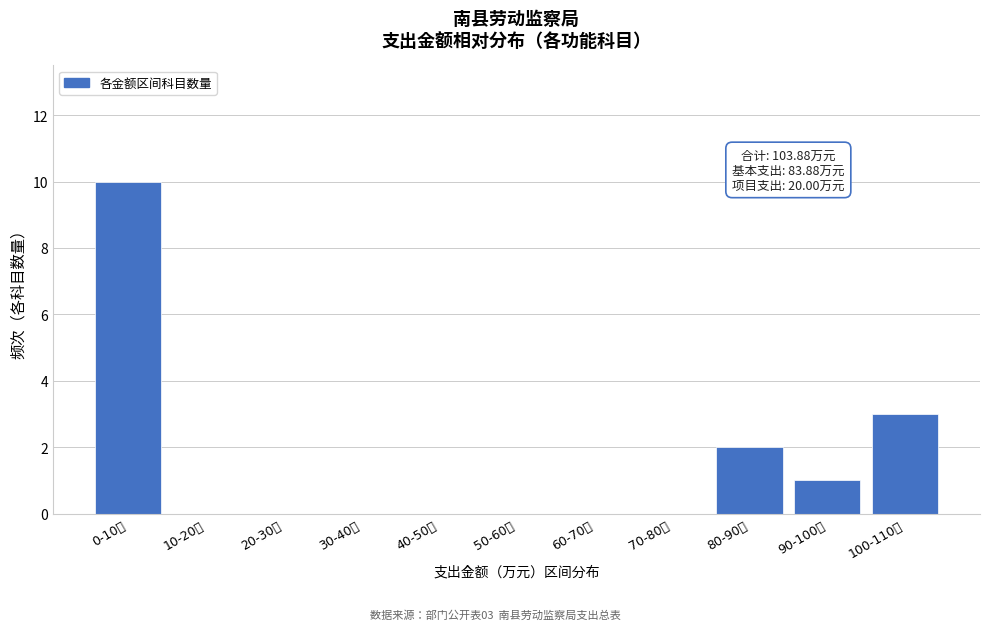

Reading right to left, transcribe all the data shown in this chart.

100-110万=3	90-100万=1	80-90万=2	70-80万=0	60-70万=0	50-60万=0	40-50万=0	30-40万=0	20-30万=0	10-20万=0	0-10万=10